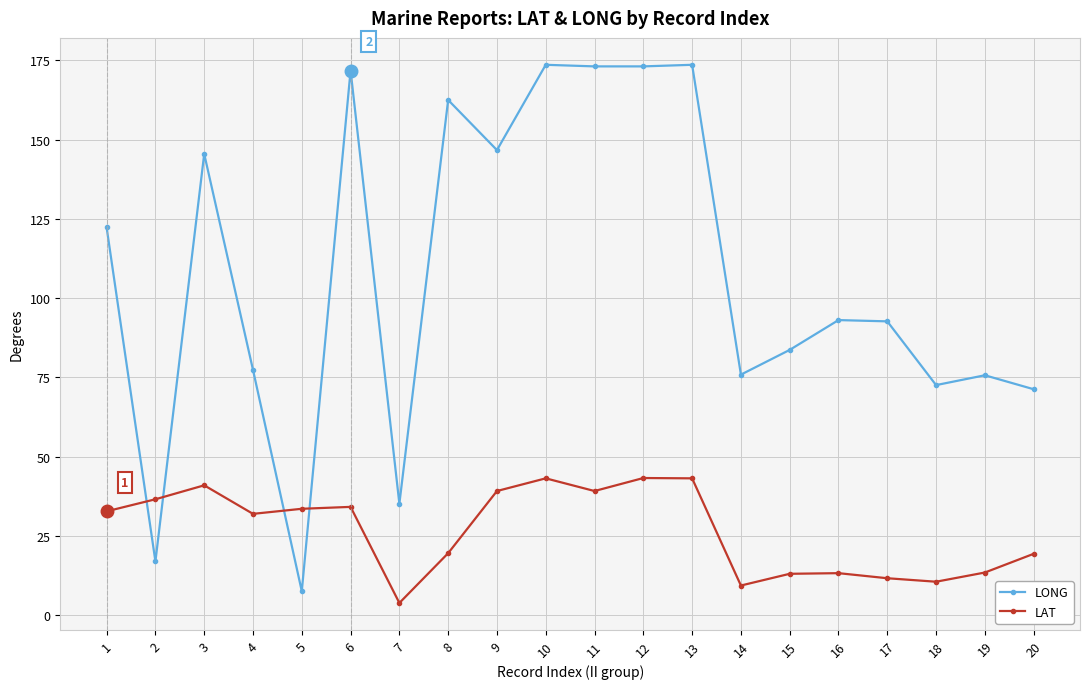

At which label does LONG reach its minimum?

5